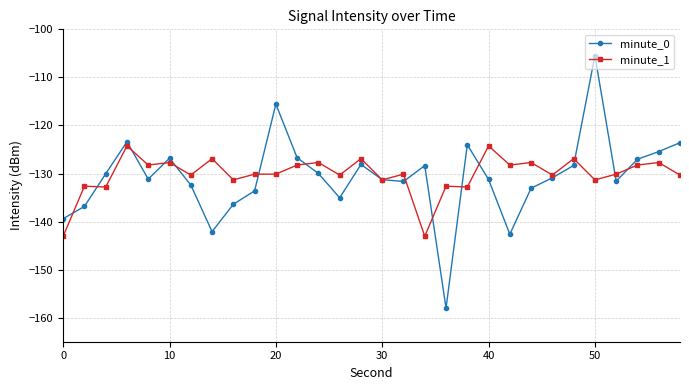

What is the greatest value displayed?

-105.5